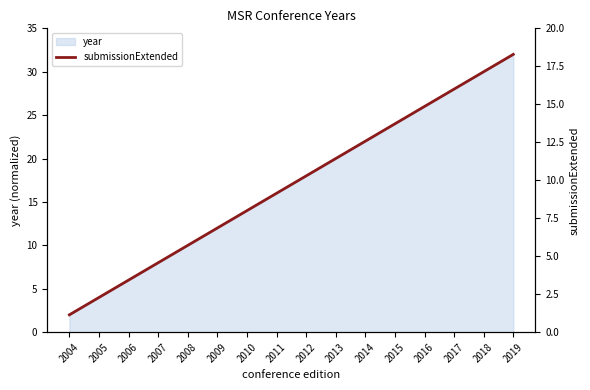

Is it true that the value at 2019 is 32?

True